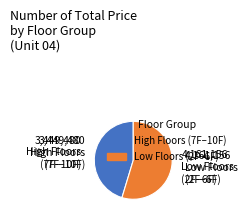

Is there a majority slice in this chart?

Yes